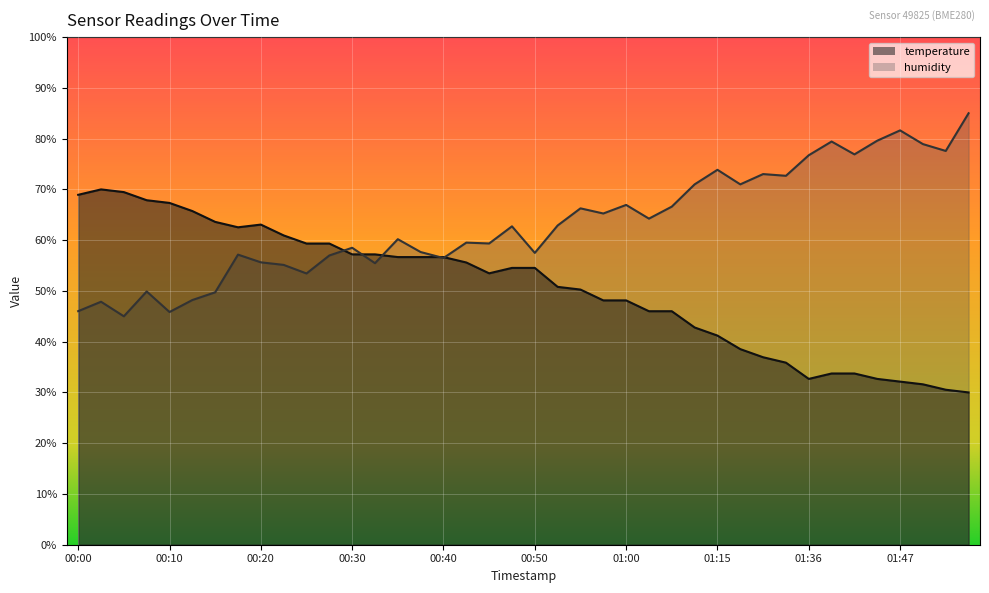

What position from the right is 00:52?

19